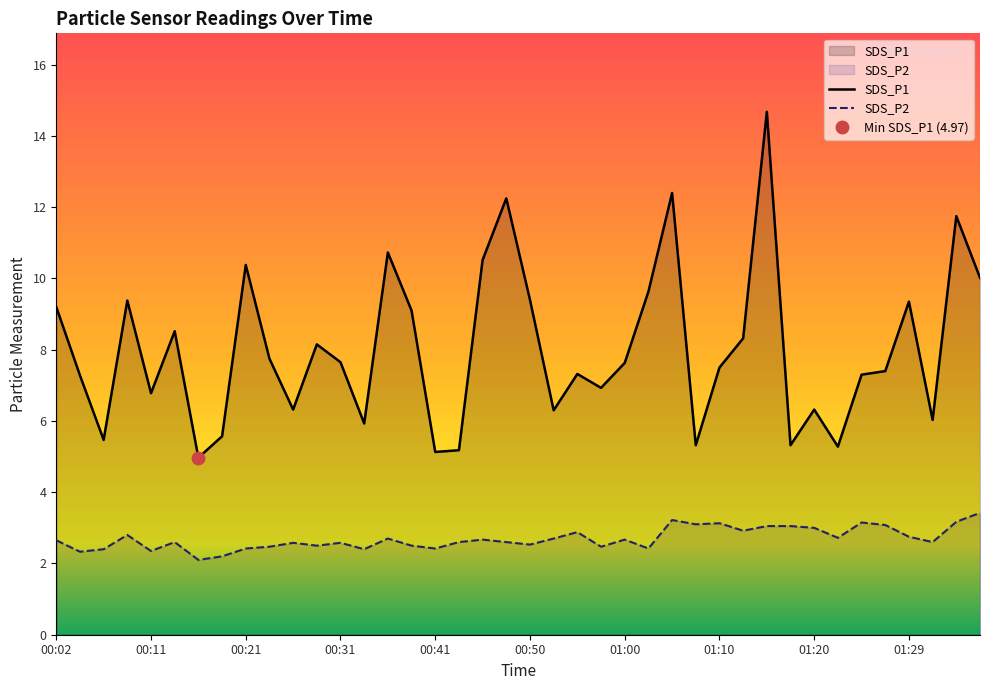

What is the sum of the SDS_P1 values at 00:33 and 01:32?

12.0